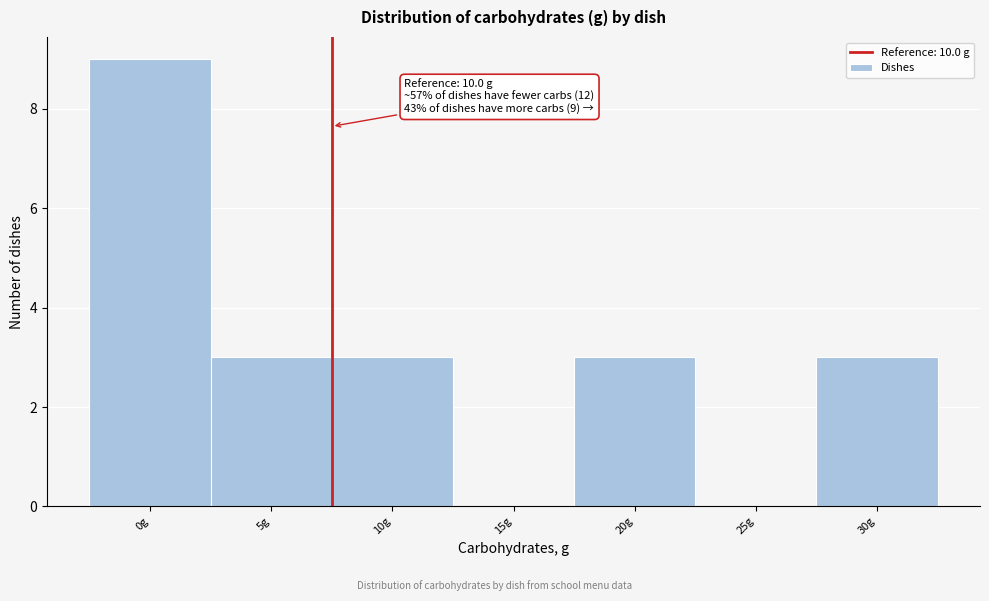

Reading left to right, what are all the values shown in this chart?

0g=9	5g=3	10g=3	15g=0	20g=3	25g=0	30g=3